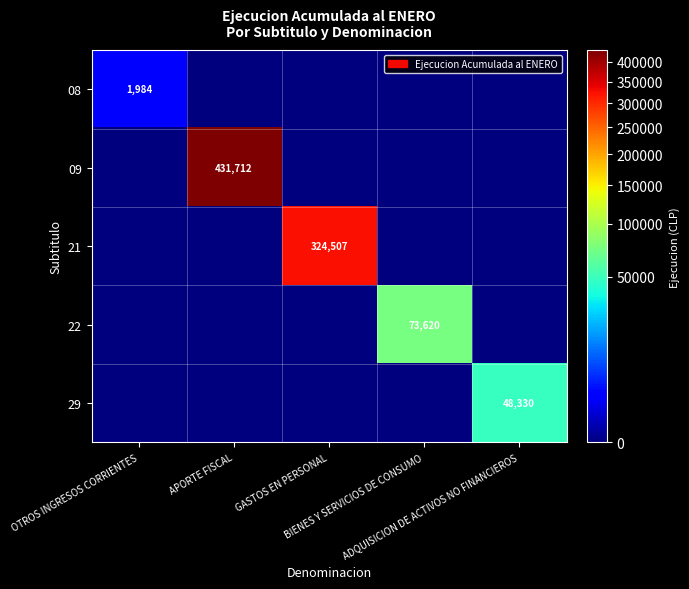

What is the highest value of the 22 series?

73620